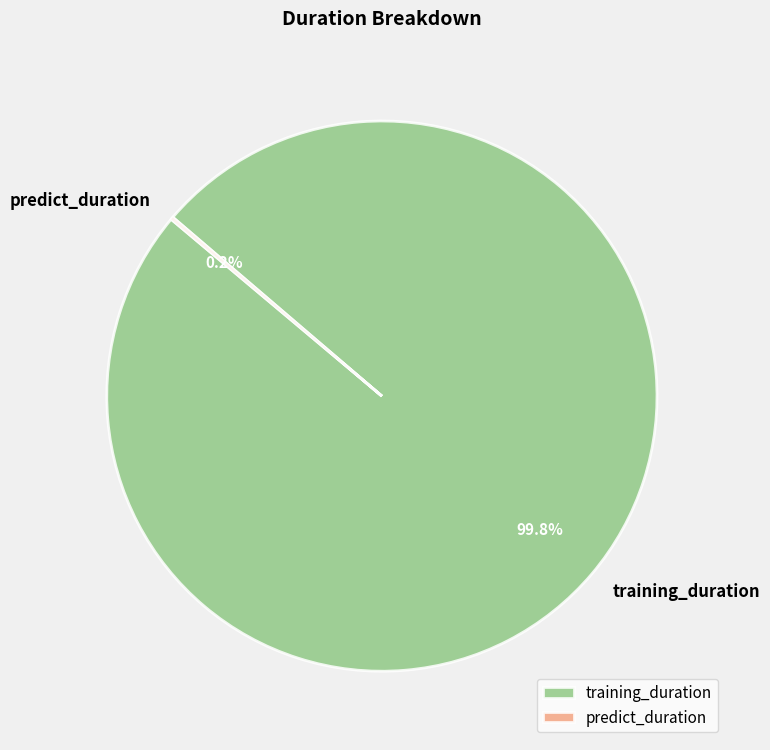

What portion of the pie excludes training_duration?

0.2%